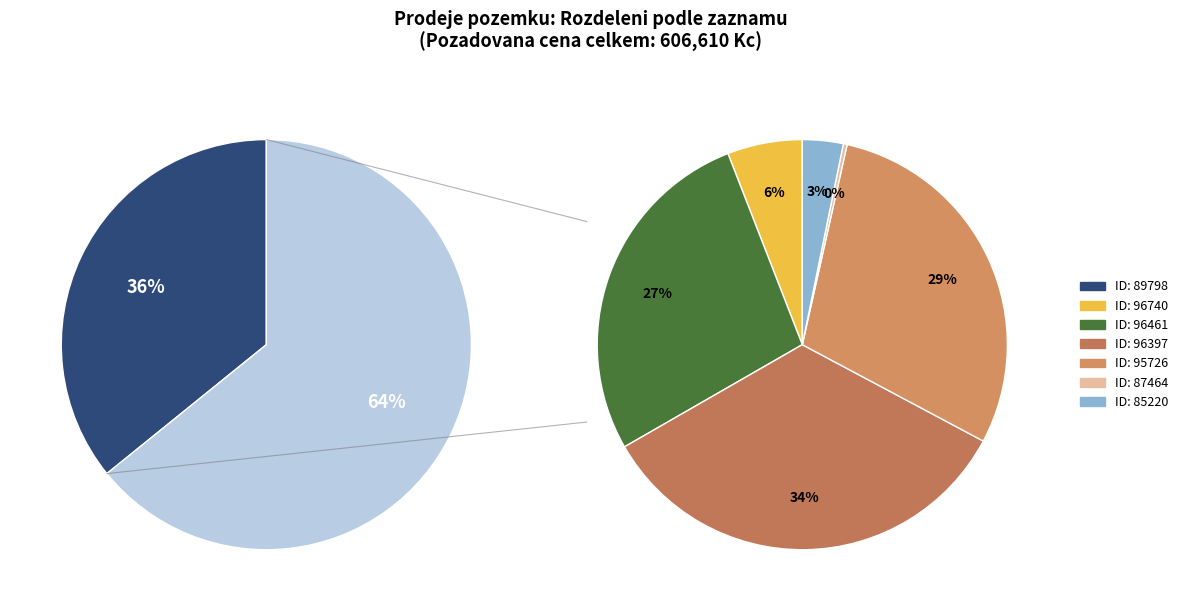

Is it true that 95726 is 19% of the pie?

True